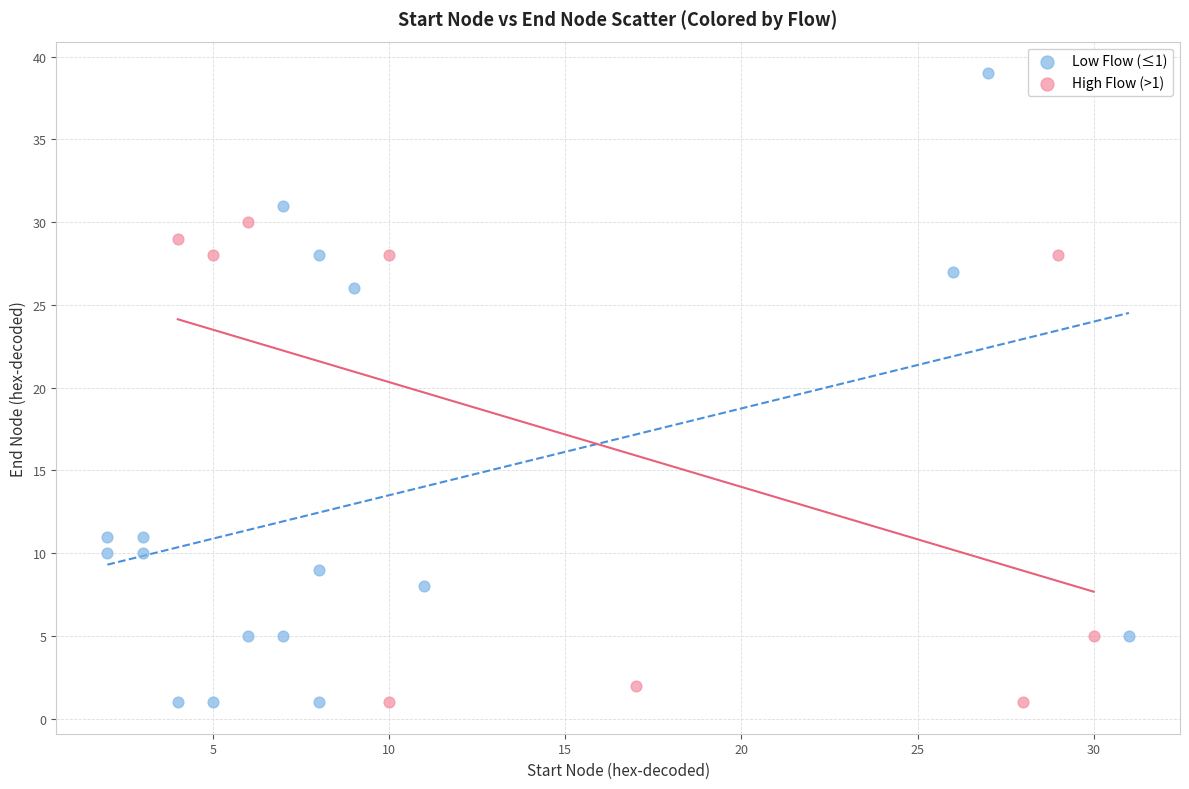

Which series reaches the maximum Y coordinate?

Low Flow (≤1)